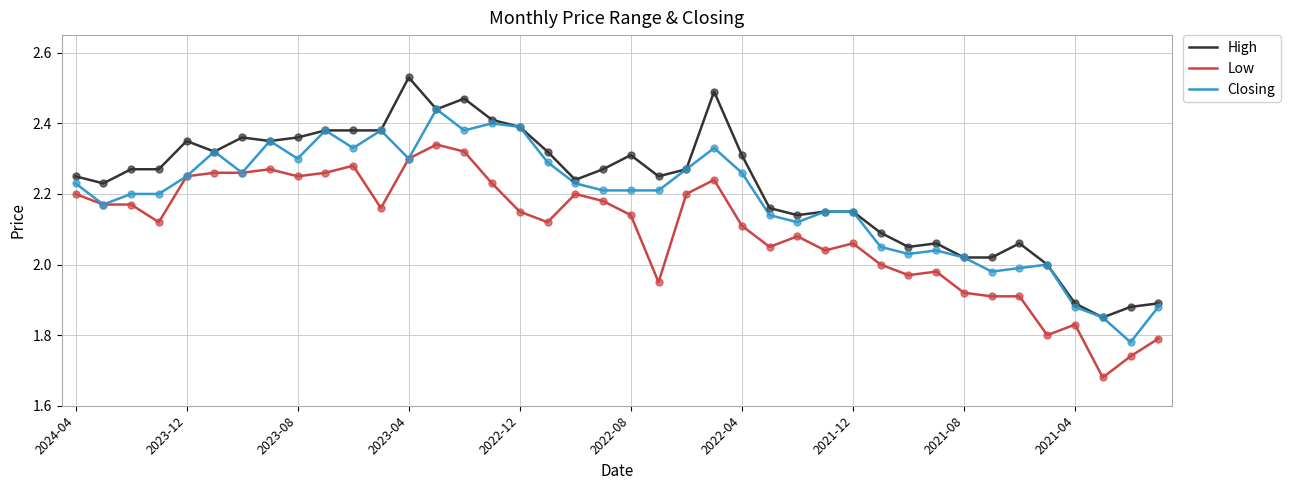

True or false: Low and High cross at least once.

False